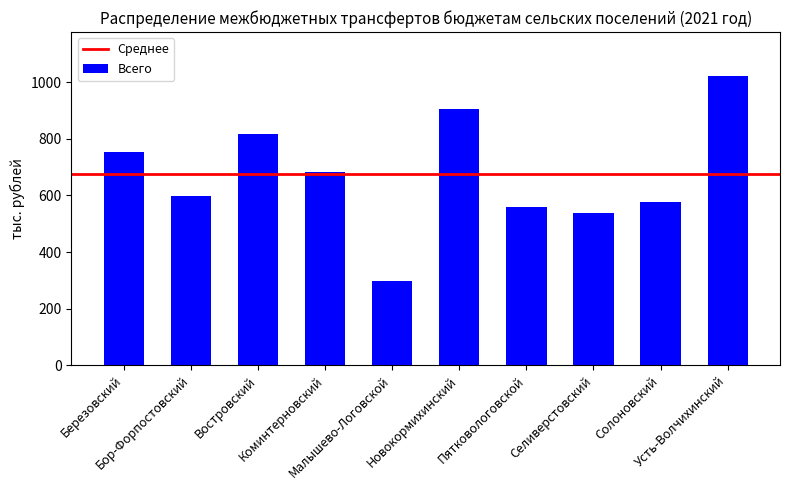

Approximately how many times larger is the value at Новокормихинский compared to Пятковологовской?

1.6